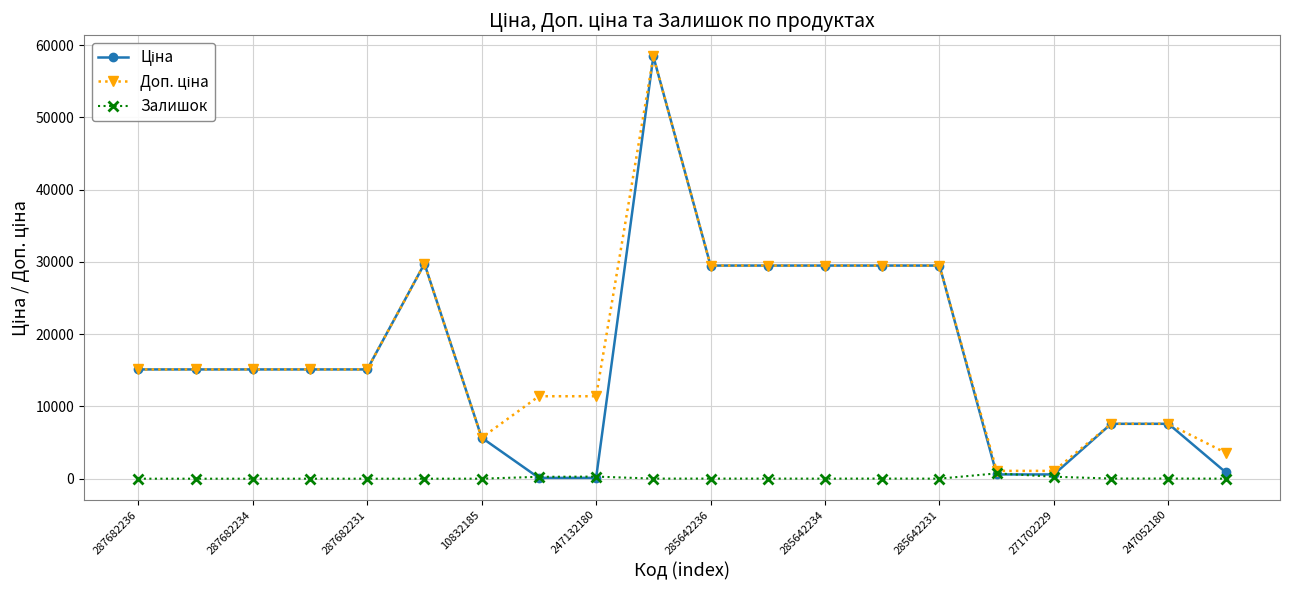

At how many categories does at least one series exceed 13139?

12